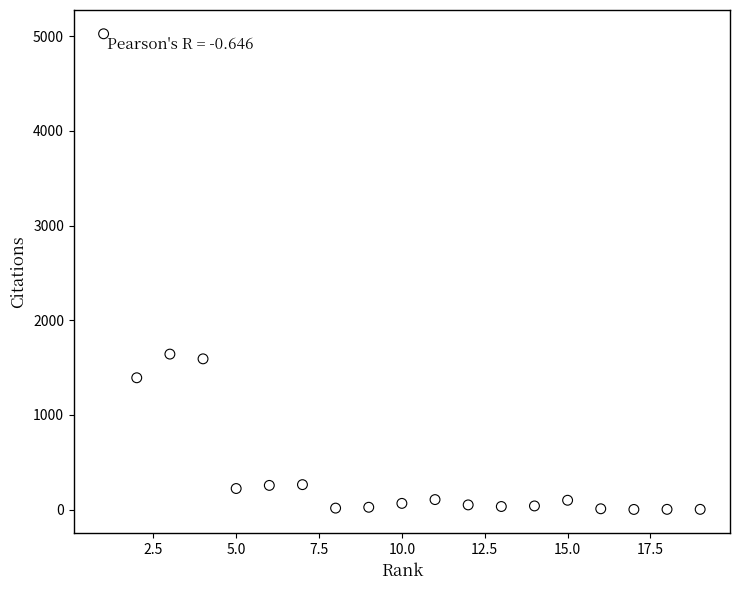

What is the range of X values (max minus min)?

18